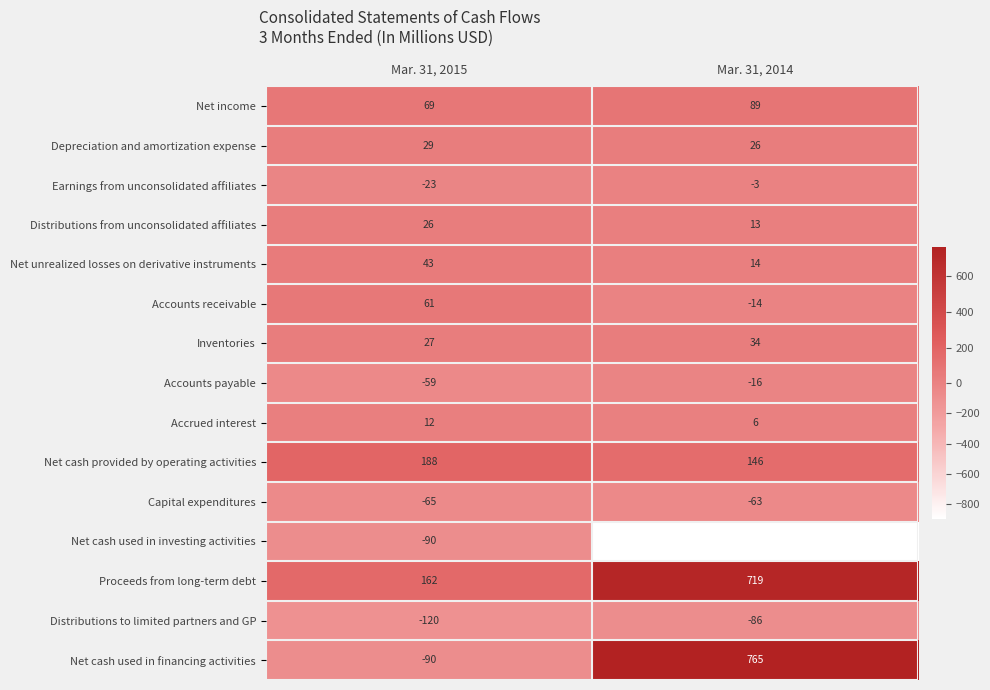

Rank the categories by Depreciation and amortization expense value from lowest to highest.

Mar. 31, 2014, Mar. 31, 2015